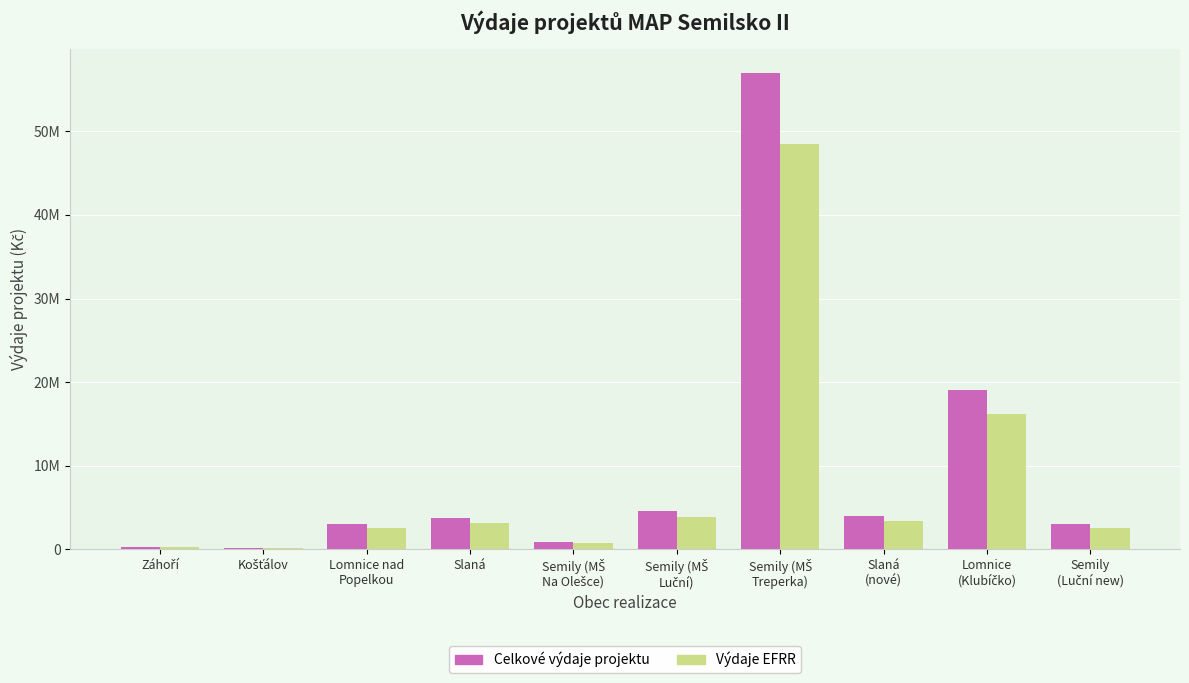

How many bars are there in total?

20